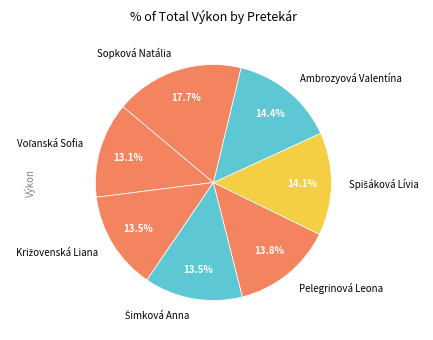

Which has a higher value, Pelegrinová Leona or Sopková Natália?

Sopková Natália